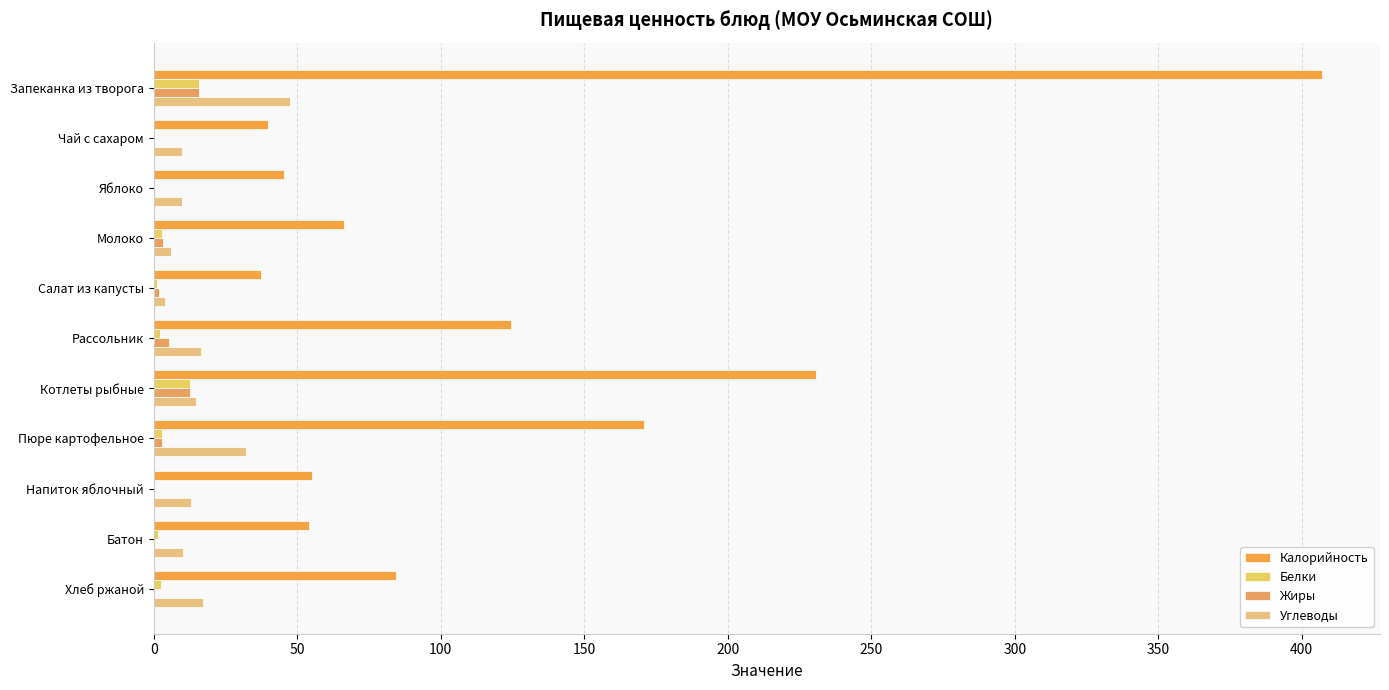

What are all the series names shown in the legend?

Калорийность, Белки, Жиры, Углеводы